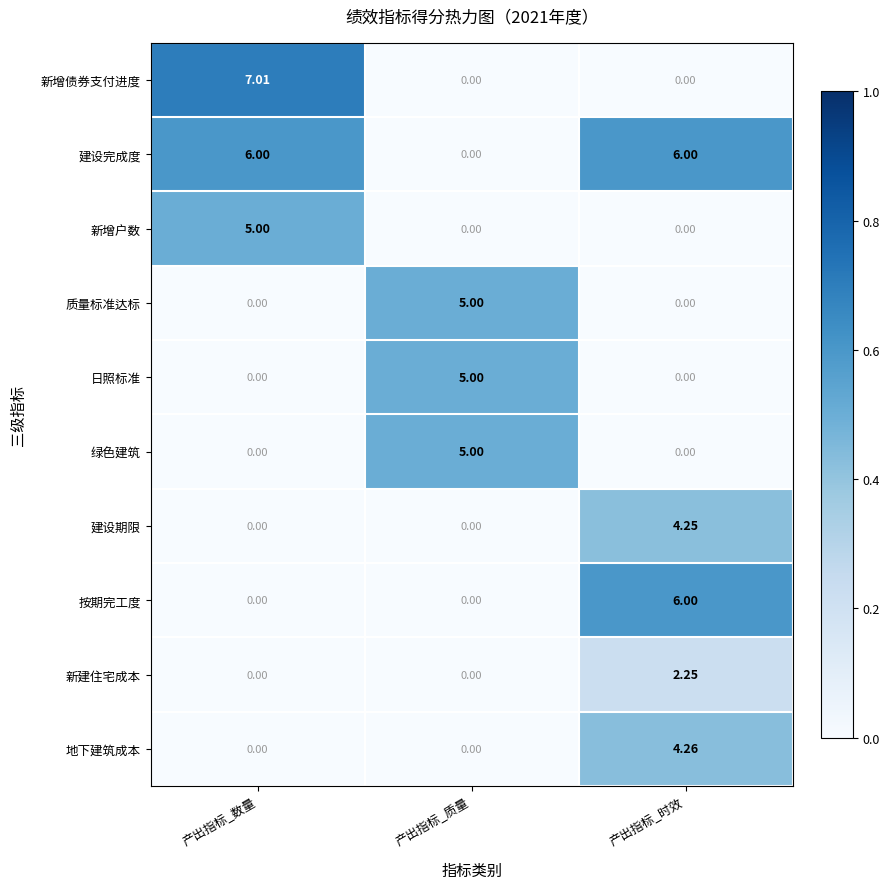

Which category has the highest value in the 新增户数 series?

产出指标_数量